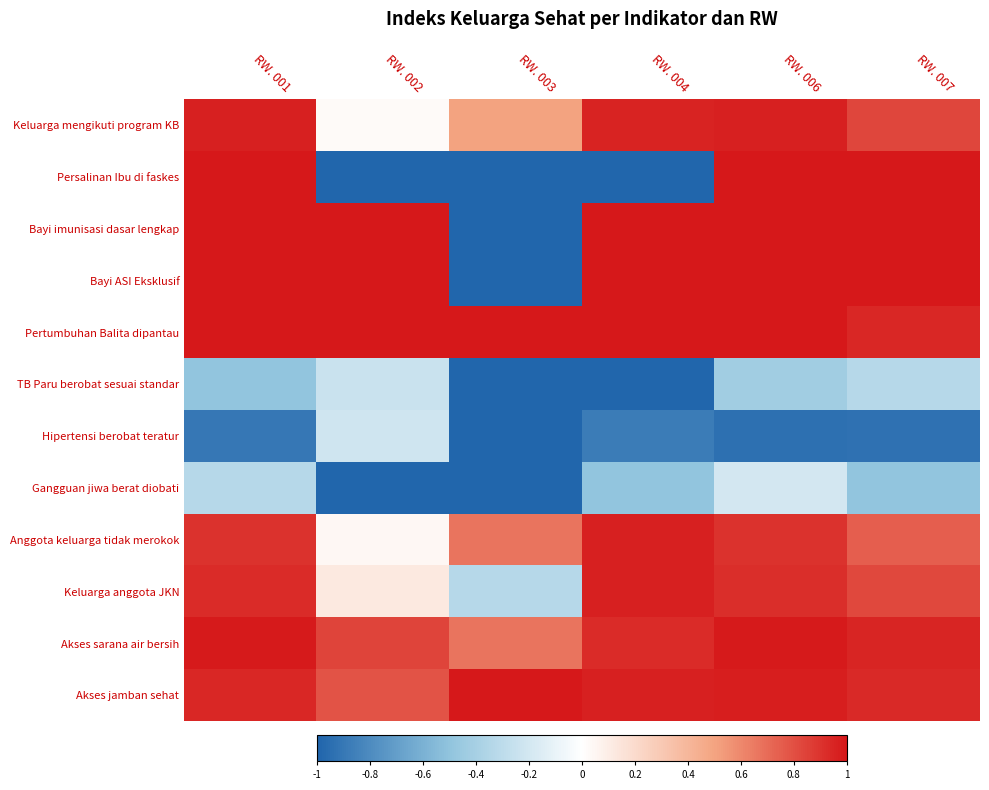

Which series has the widest spread of values?

Persalinan Ibu di faskes